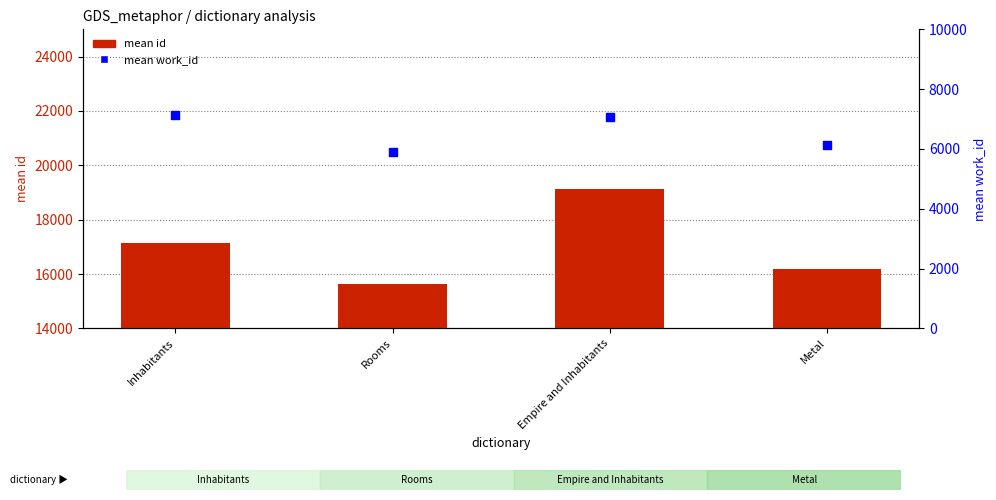

Which series has the largest Y range (max minus min)?

mean id